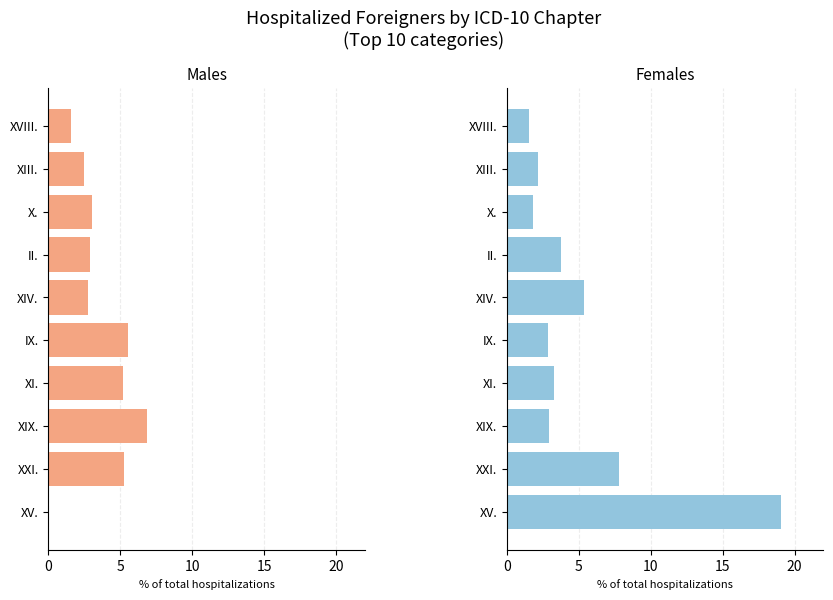

What are all the series names shown in the legend?

Males, Females